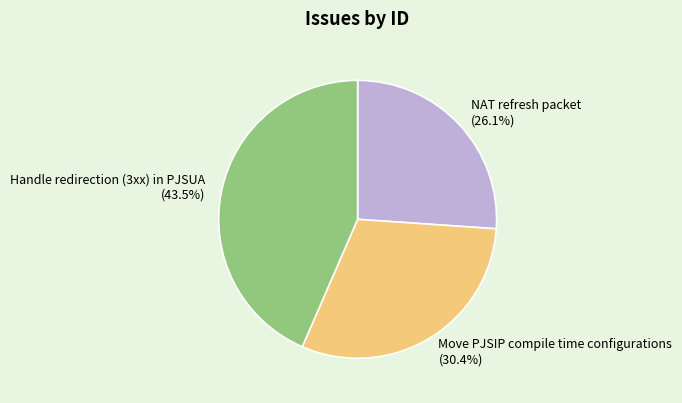

Approximately how many times larger is the value at Move PJSIP compile time configurations compared to Handle redirection (3xx) in PJSUA?

0.7